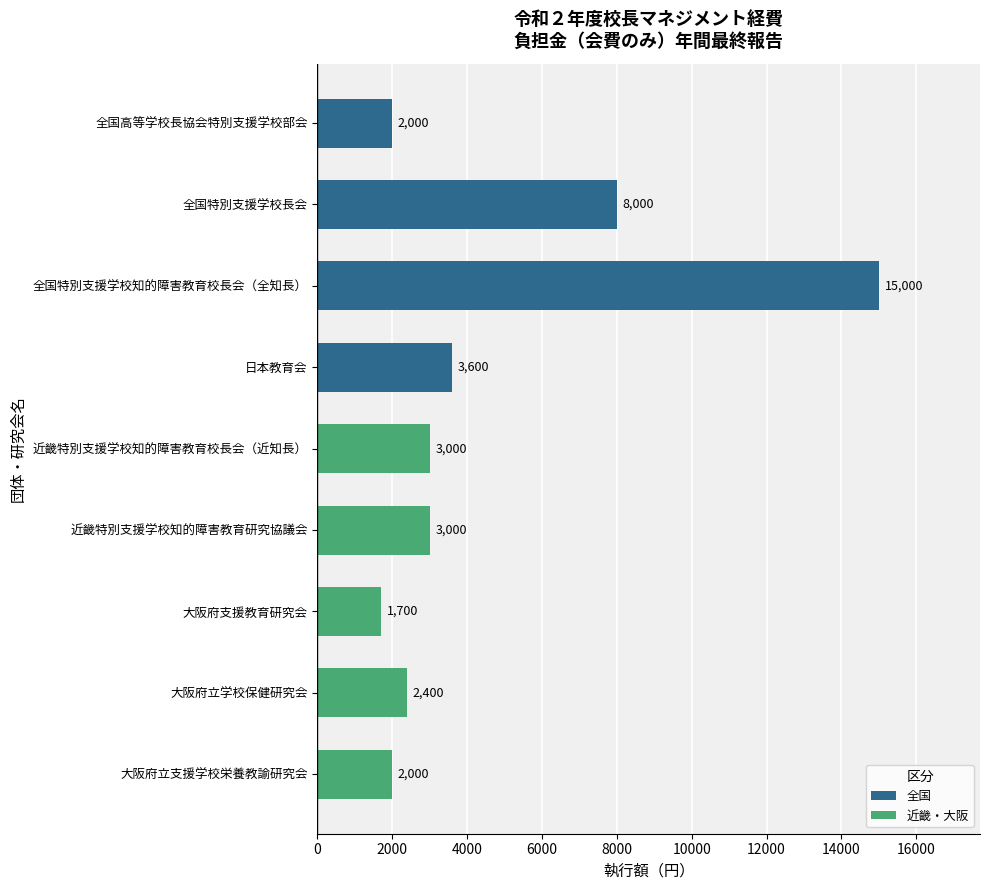

What is the label of the 2nd bar from the bottom?

大阪府立学校保健研究会